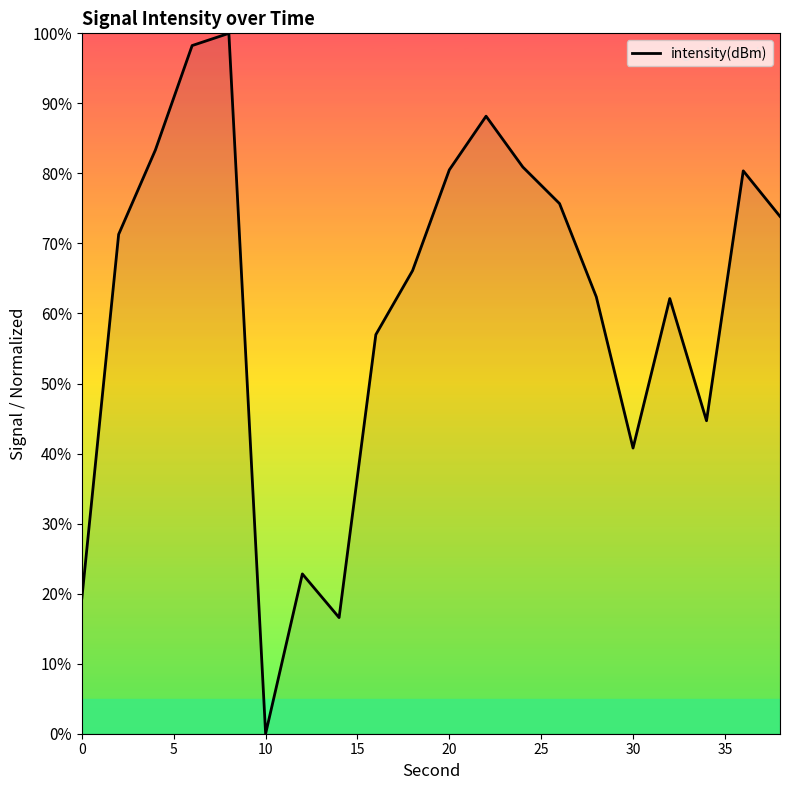

What is the maximum value shown in the chart?

100.0